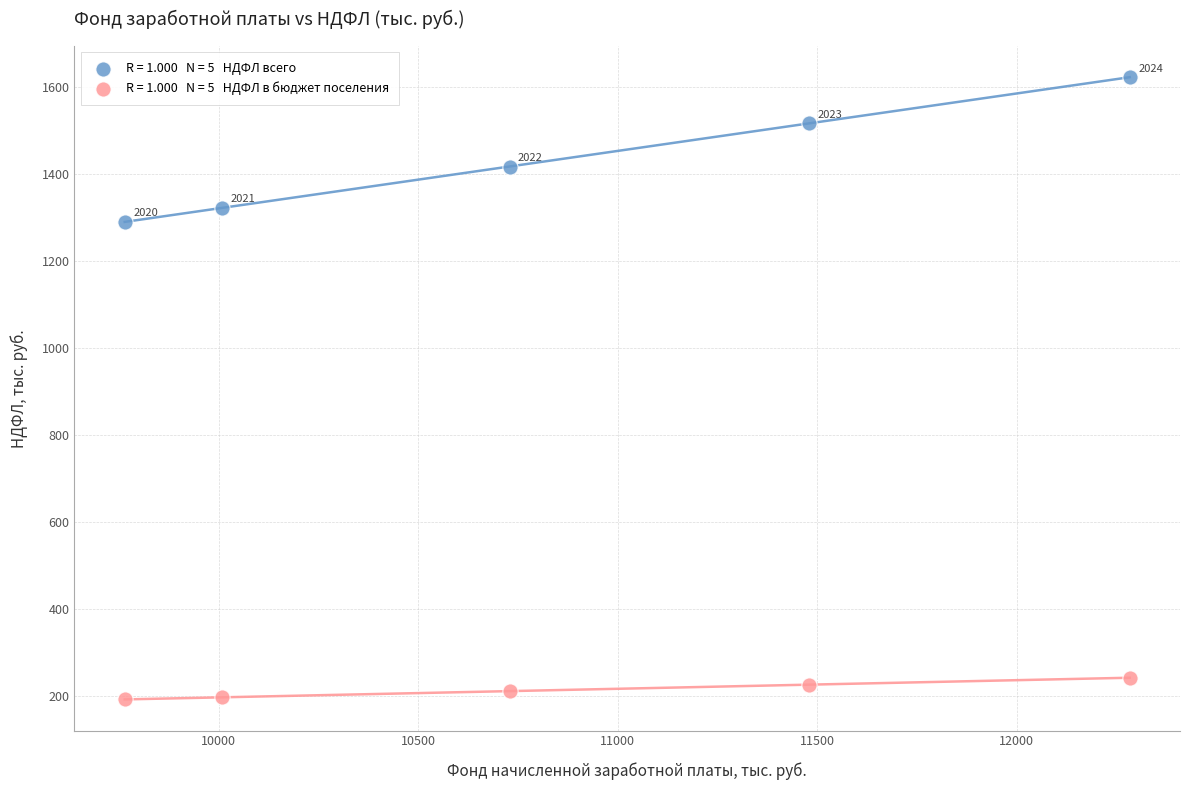

Across all data points, what is the range of Y values (max minus min)?

1429.0